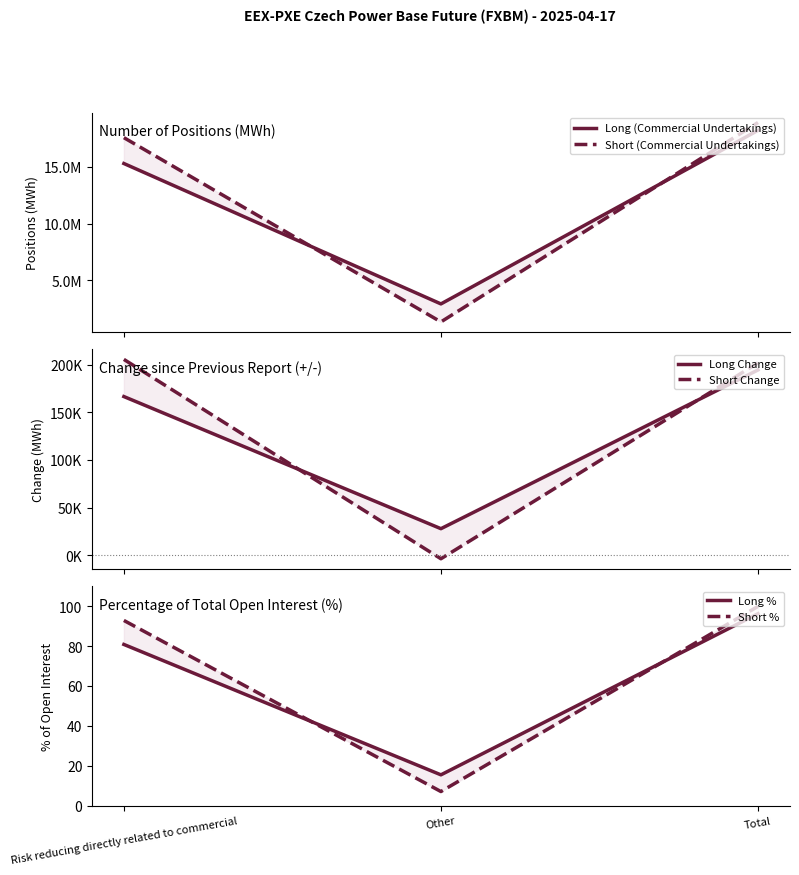

What is the average value of the Long % series?

64.2